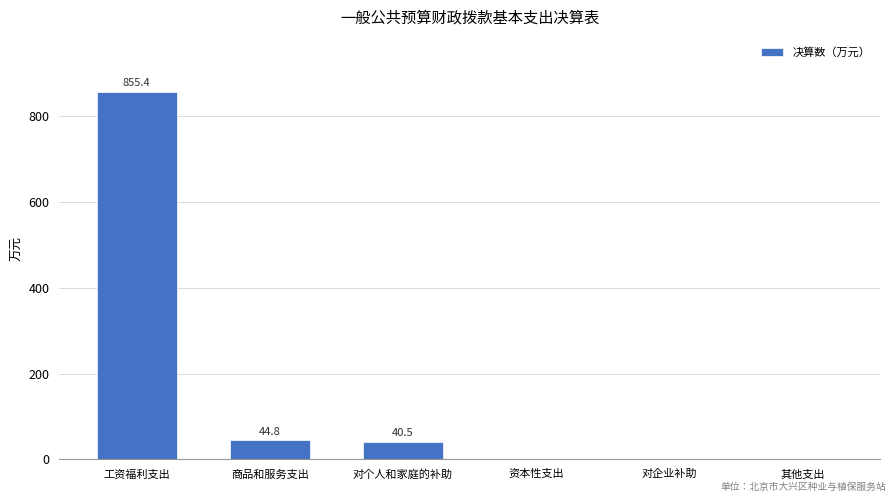

What is the average value?

156.8